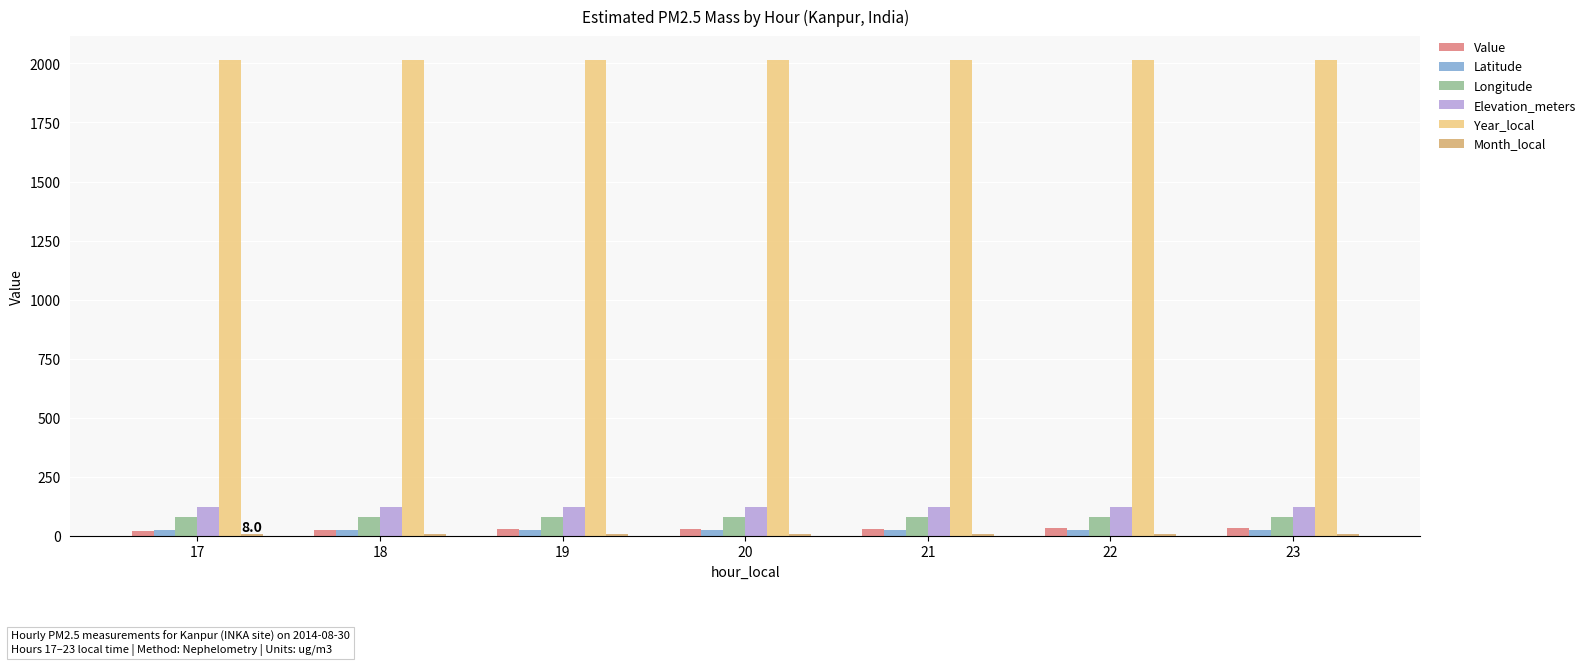

Which series has the largest total across all categories?

Year_local